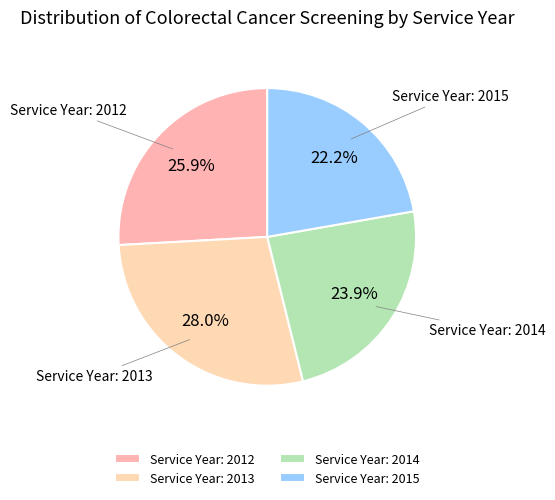

To the nearest percent, what is the average slice percentage?

25%